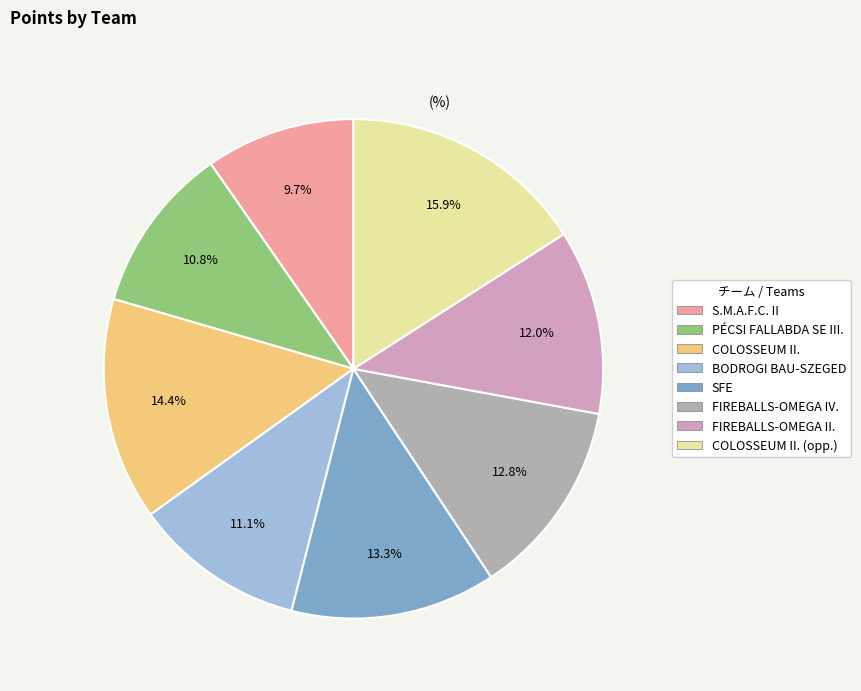

How many segments does this pie chart have?

8